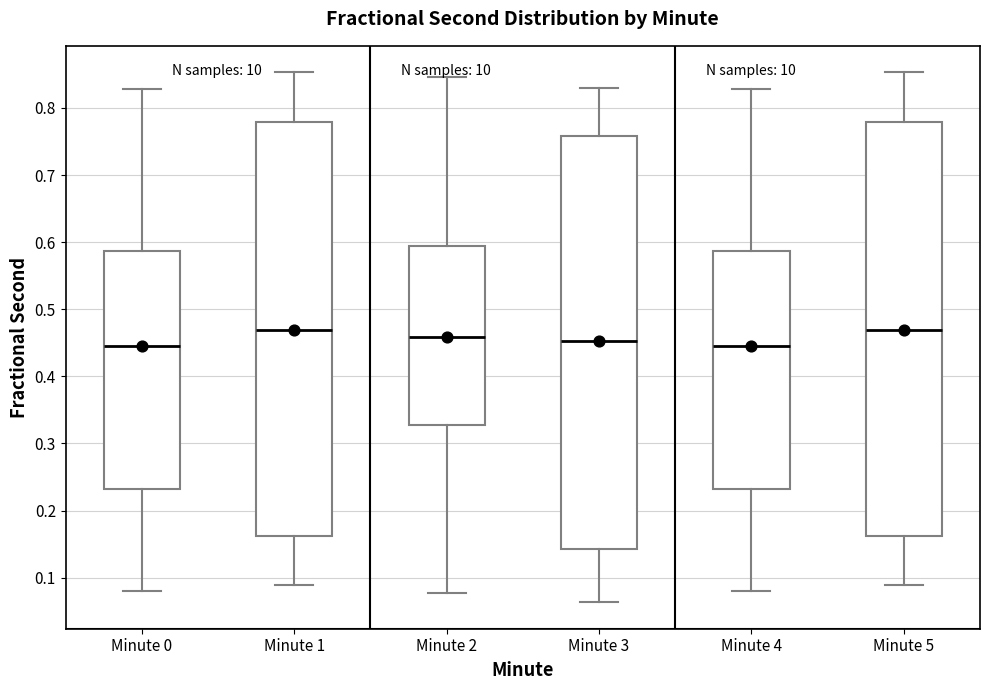

Reading left to right, transcribe this box plot: for each box, give where its median line is, the range the box spans, and where its two whiskers end, as read against the y-axis. The values are not printed on the chart, so give them approximately, as read against the axis.

Minute 0: median 0.44, box 0.23 to 0.59, whiskers 0.08 to 0.83
Minute 1: median 0.47, box 0.16 to 0.78, whiskers 0.09 to 0.85
Minute 2: median 0.46, box 0.33 to 0.59, whiskers 0.08 to 0.85
Minute 3: median 0.45, box 0.14 to 0.76, whiskers 0.06 to 0.83
Minute 4: median 0.44, box 0.23 to 0.59, whiskers 0.08 to 0.83
Minute 5: median 0.47, box 0.16 to 0.78, whiskers 0.09 to 0.85